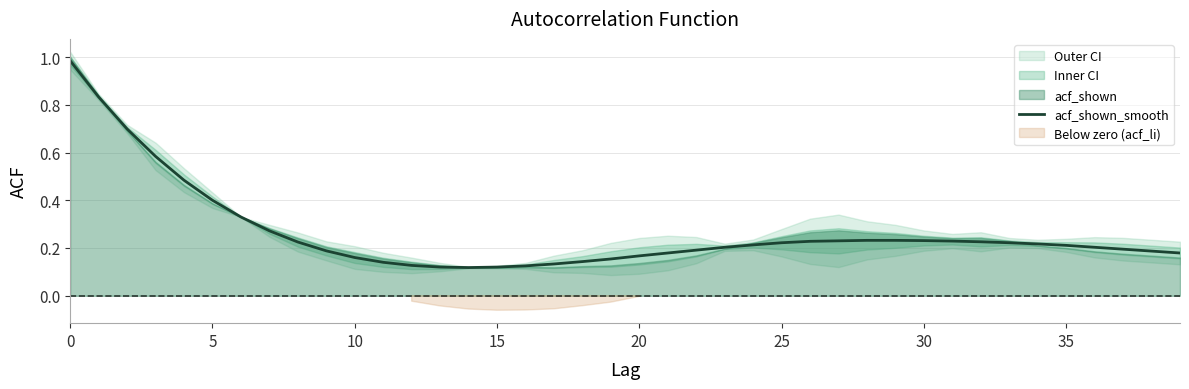

Is it true that acf_shown_smooth equals 0.2 at 15?

False